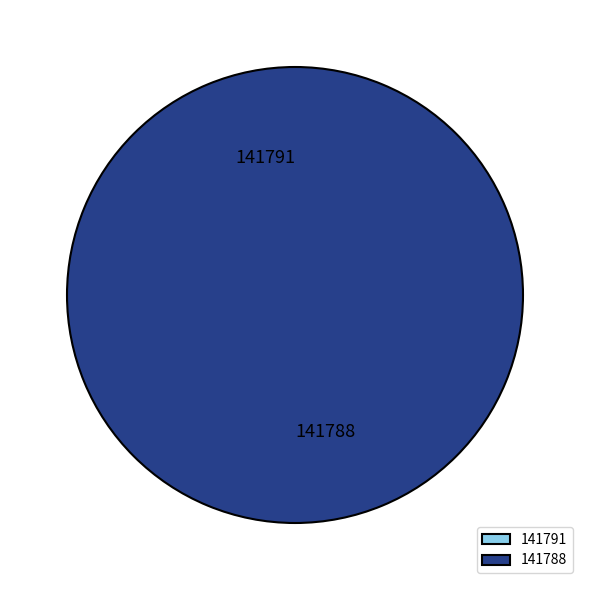

Is there any slice that represents more than half of the pie?

Yes